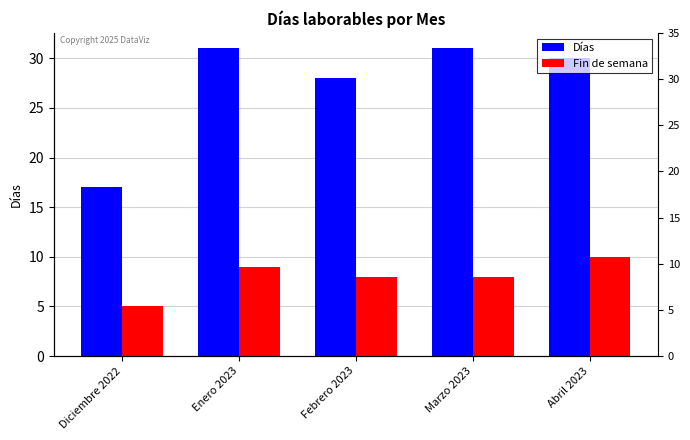

What is the highest value of the Días series?

31